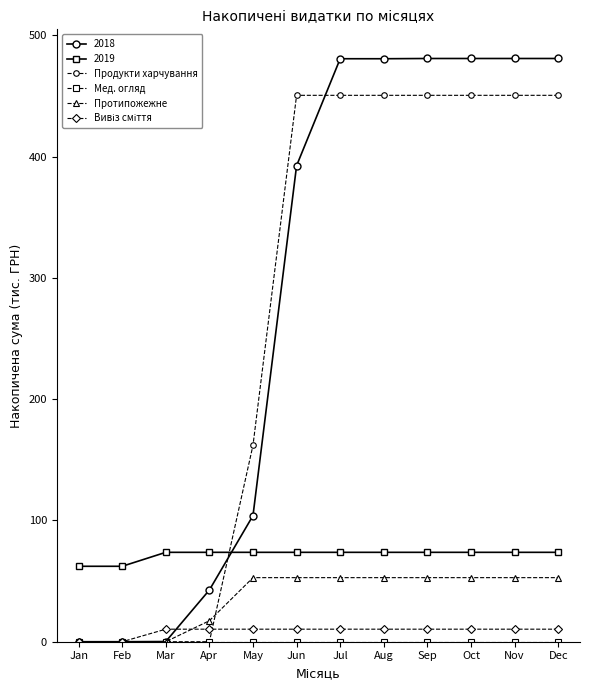

How many intersections are there between 2019 and Продукти харчування?

1